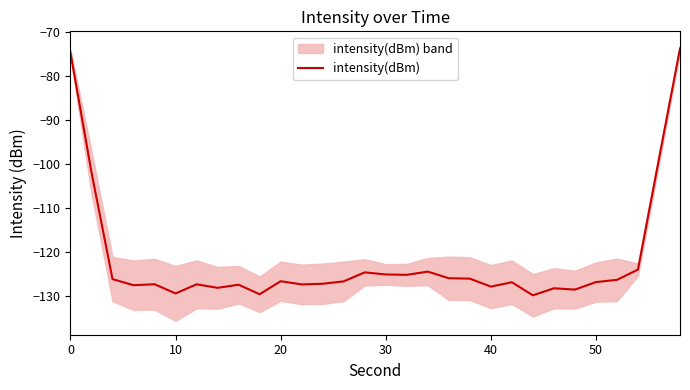

Does the chart display data point markers on the line(s)?

No